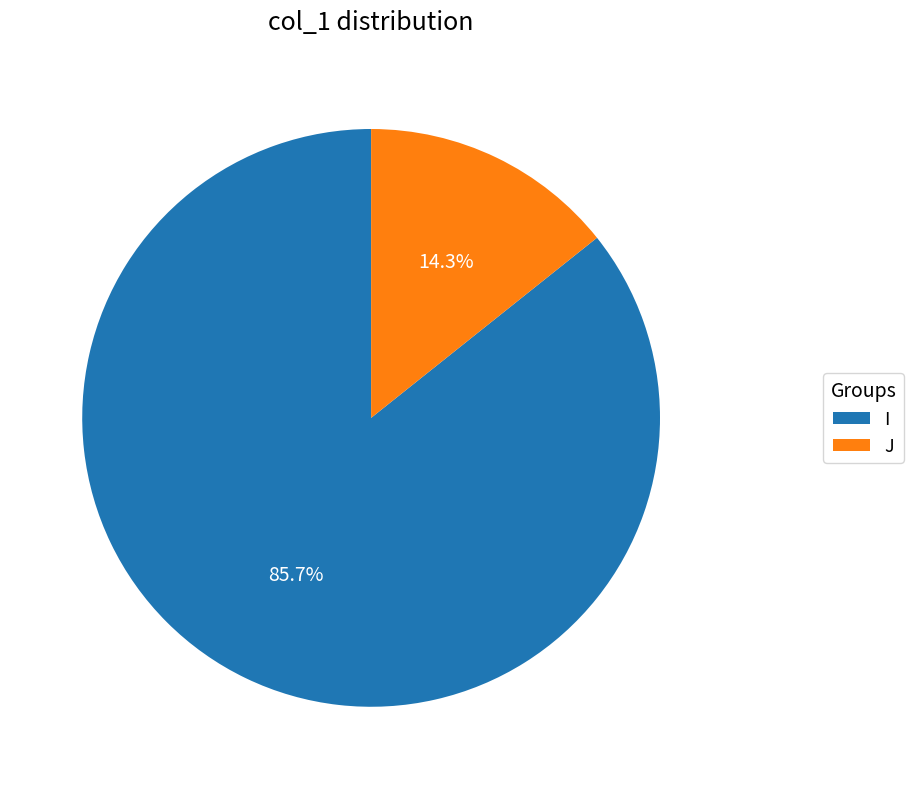

The J slice represents 14% of the pie. True or false?

True